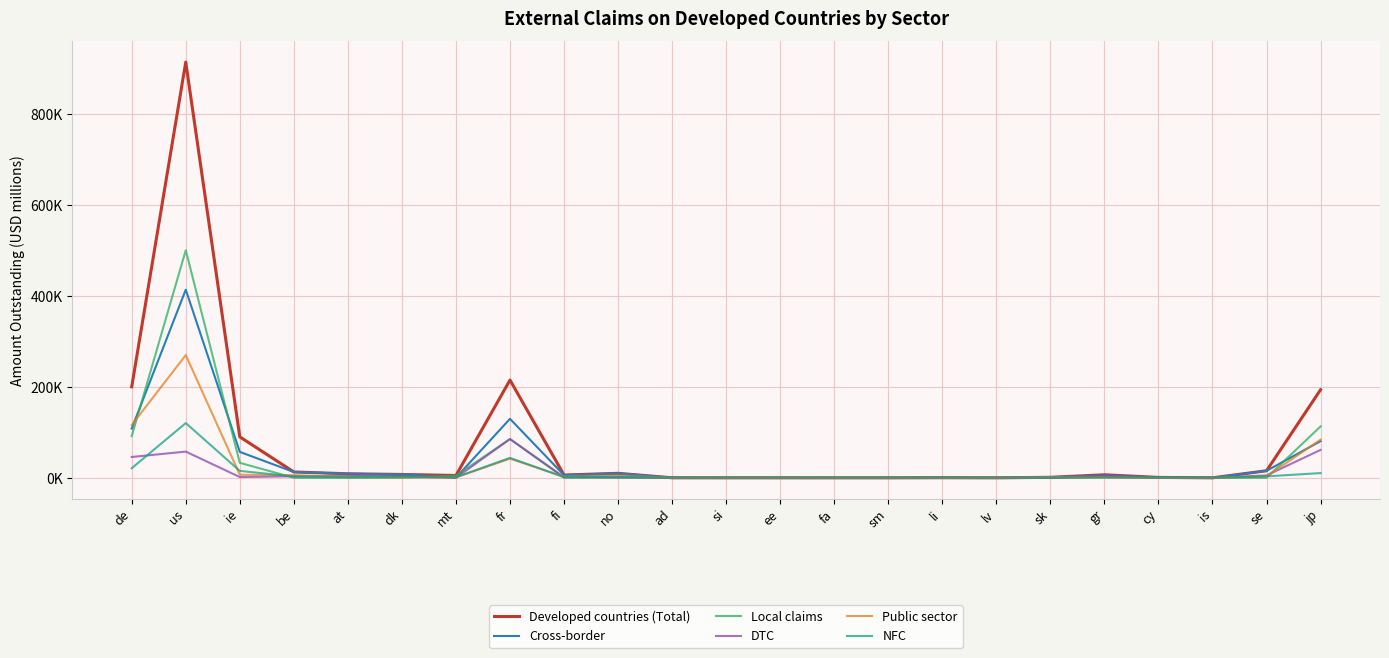

Reading right to left, extract all data points from this chart.

Developed countries (Total): 193967	15568	45	942	6726	1169	0	282	1	-1	27	21	116	9935	6214	215283	5195	7416	8929	12929	90156	915273	200457
Cross-border: 80795	15404	45	940	5278	1169	0	274	1	-1	27	21	116	9933	5897	129894	399	7390	8929	12788	57116	414240	108516
Local claims: 113172	164	0	1	1448	0	0	8	0	0	0	0	0	3	317	85389	4796	27	0	140	33041	501033	91941
DTC: 61458	5365	11	11	4585	0	0	14	0	0	0	0	114	1299	1478	85433	13	2010	4461	3497	1711	57756	45908
Public sector: 84034	3308	3	20	814	1048	0	1	0	0	0	11	0	4851	2492	42232	914	1065	1858	5926	6796	270205	116348
NFC: 10424	3239	4	594	693	101	0	254	0	-1	27	10	-1	2627	1396	43963	1379	2443	1308	2937	15290	120560	21174